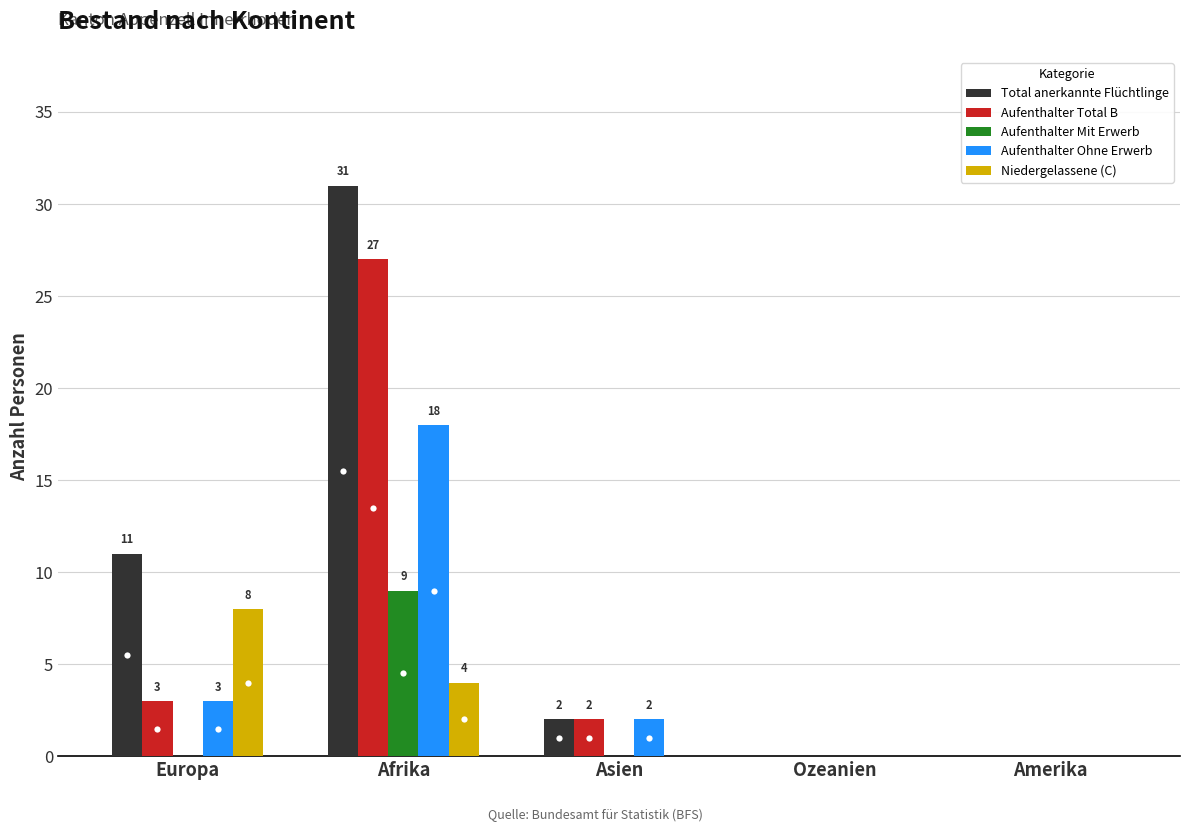

What is the maximum value shown in the chart?

31